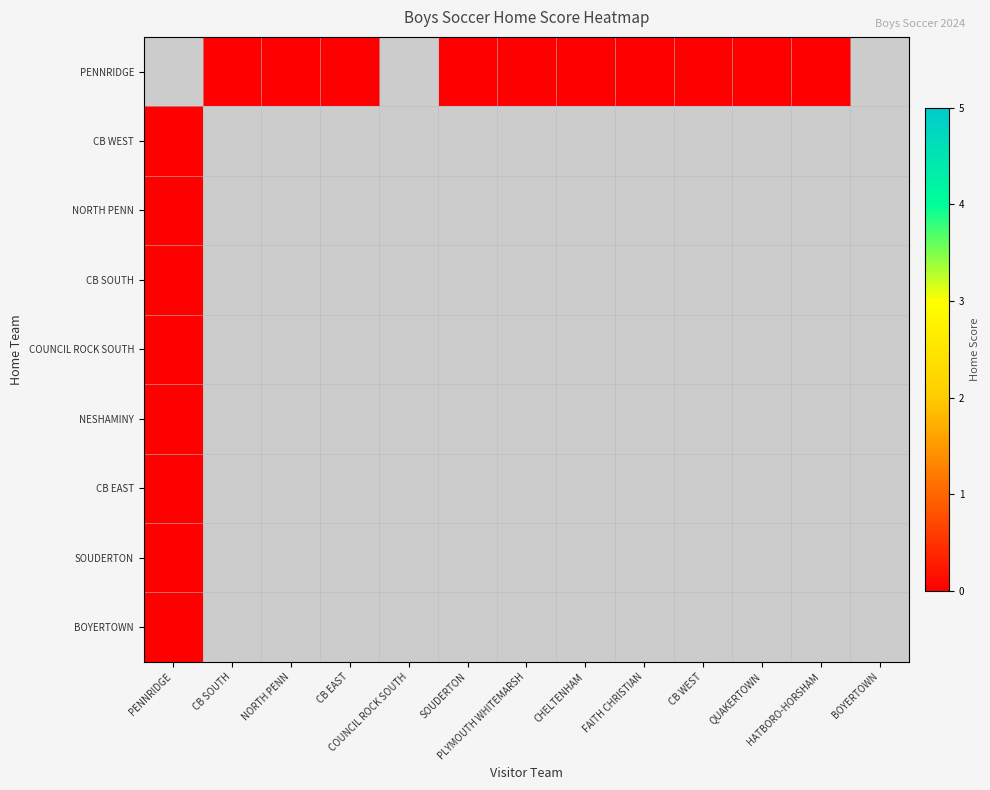

Between NORTH PENN and SOUDERTON, which is larger?

NORTH PENN